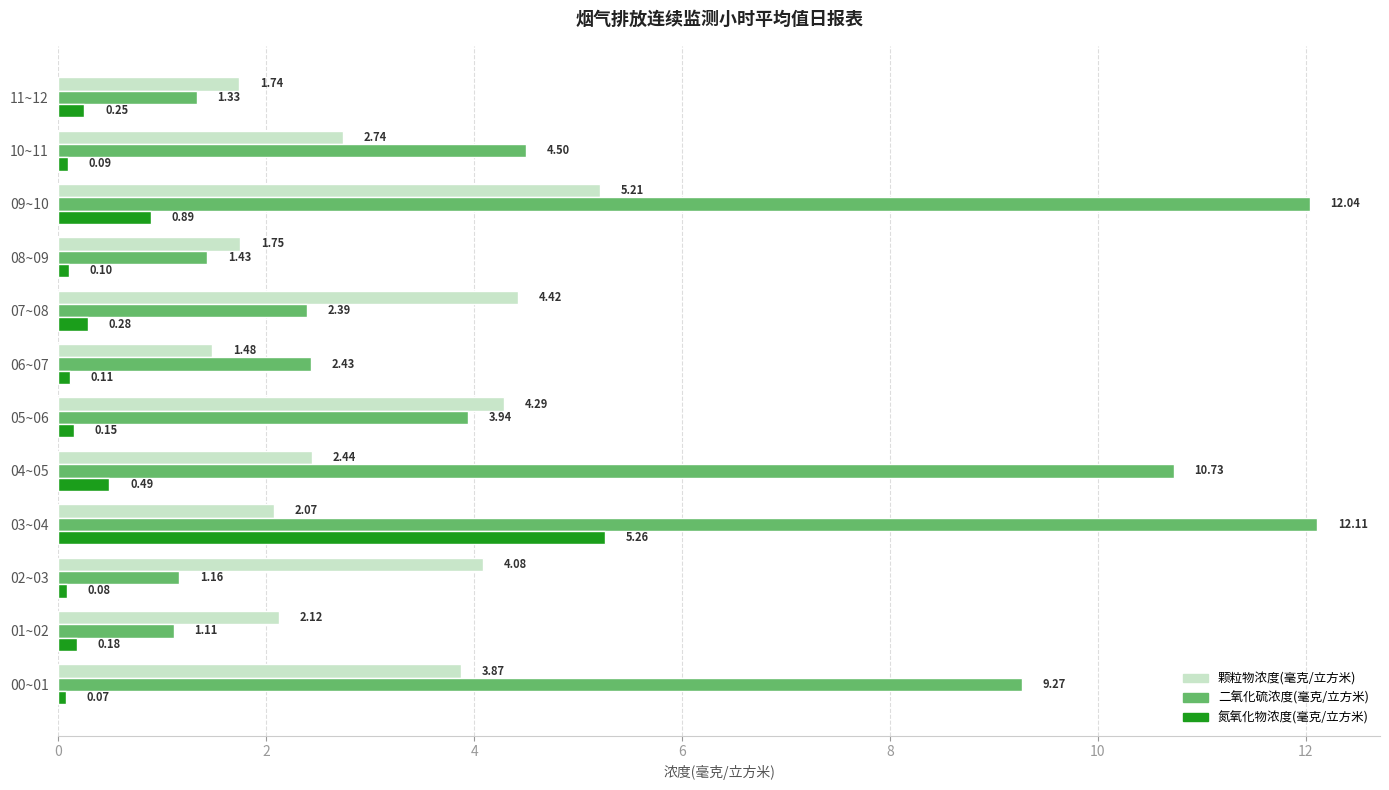

What is the spread (max minus min) of values at 07~08?

4.1